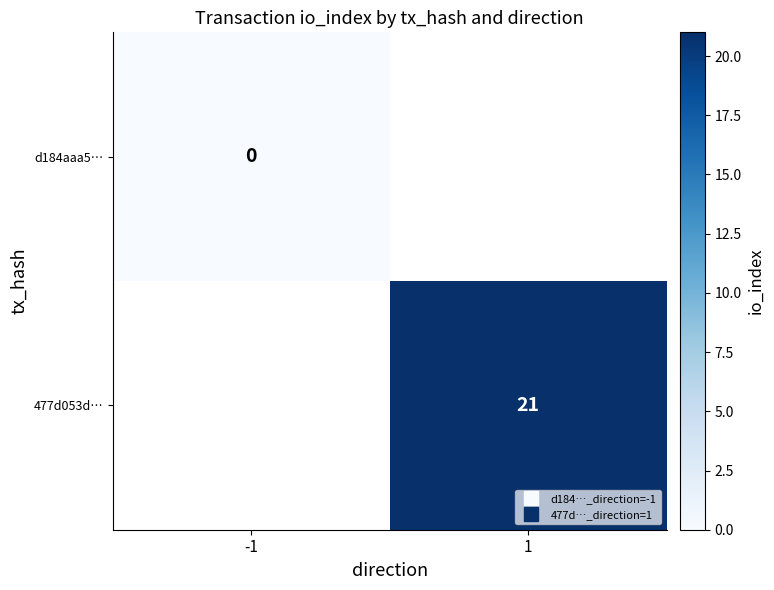

List the series in order of their overall mean, lowest first.

d184aaa5…, 477d053d…